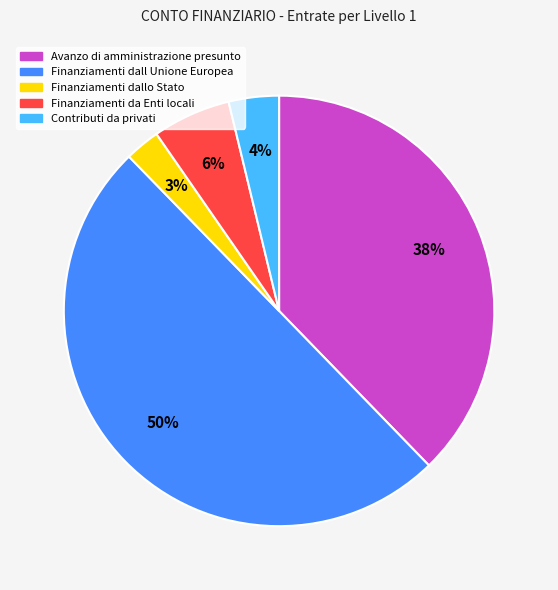

Do Finanziamenti dallo Stato and Contributi da privati together represent more than half of the pie?

No